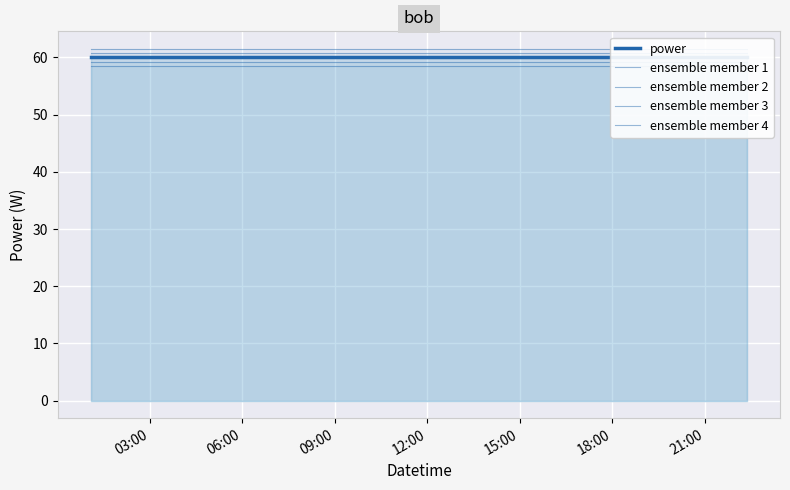

How many distinct data groups are displayed?

5